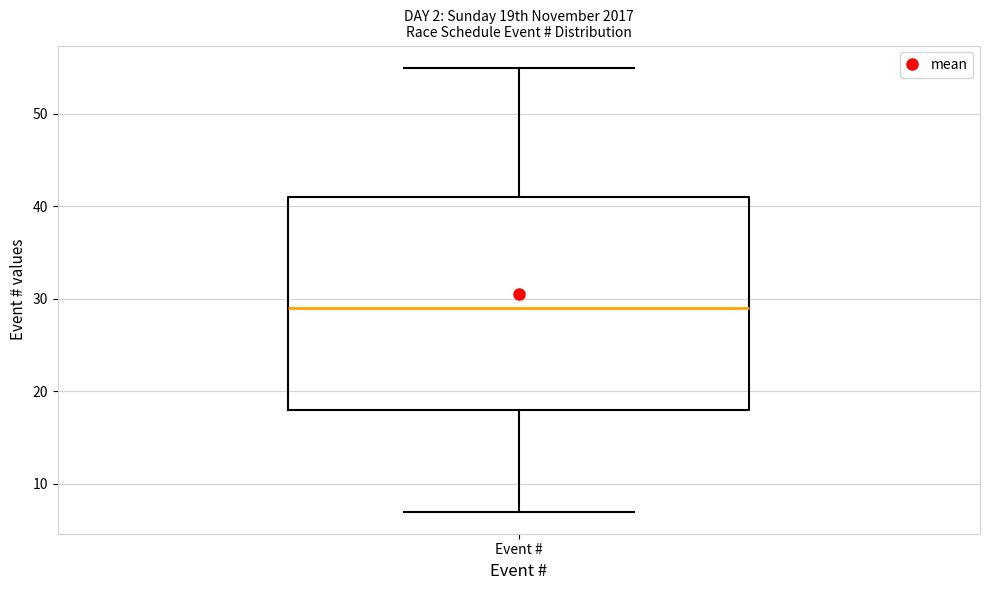

Transcribe this box plot: give where the median line is, the range the box spans, and where the two whiskers end, as read against the y-axis. The values are not printed on the chart, so give them approximately, as read against the axis.

median 29, box 18 to 41, whiskers 7 to 55